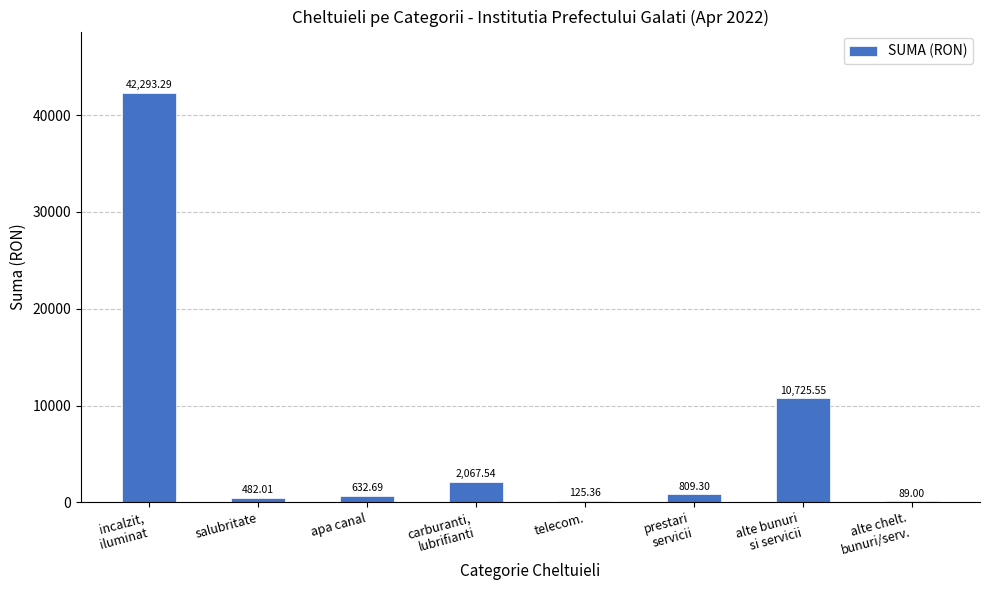

What is the sum of all values?

57224.7